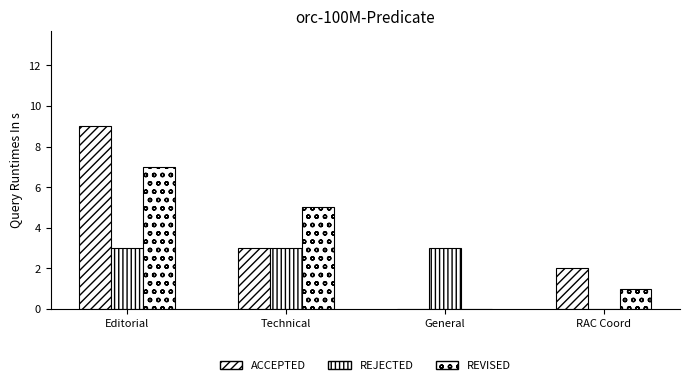

At which label is REVISED closest to 3?

Technical